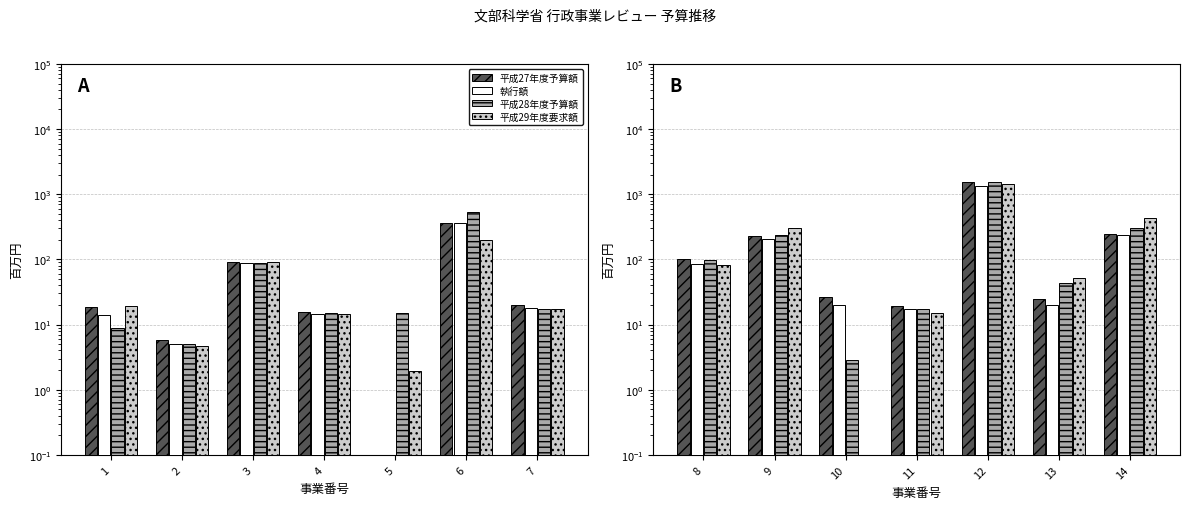

What is the difference between the maximum and second lowest values in the 平成28年度予算額 series?

1516.2